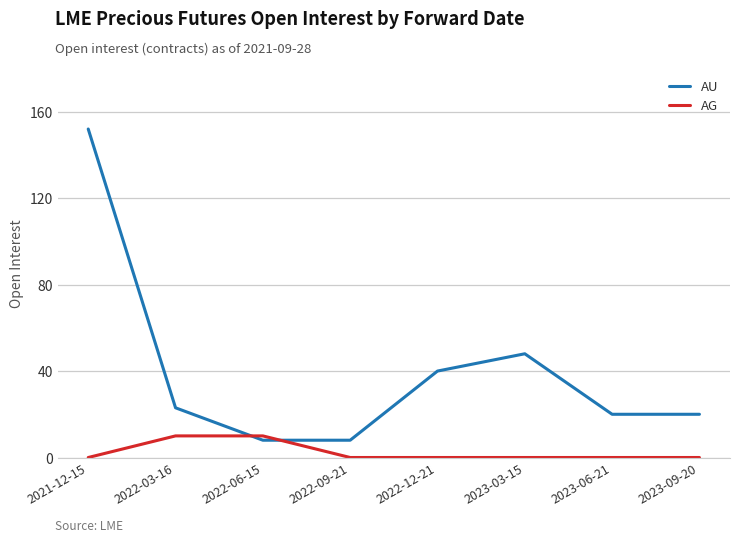

What is the highest value of the AG series?

10